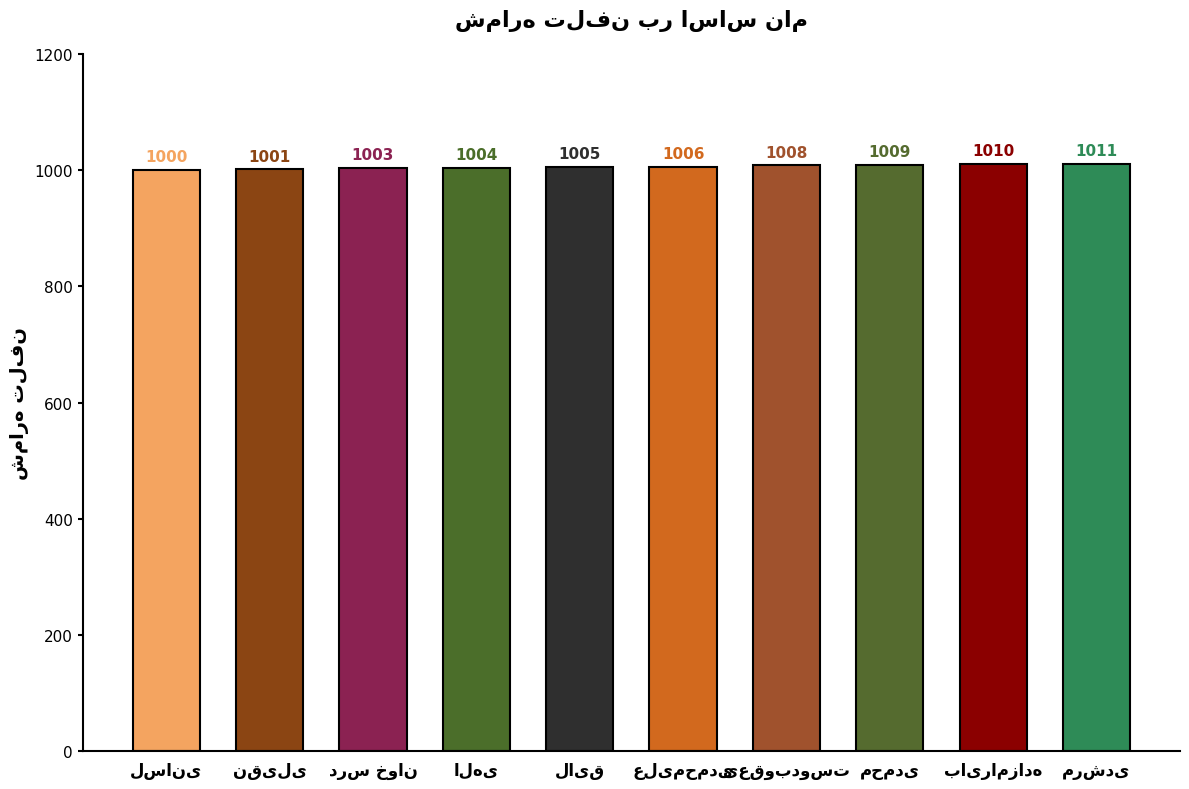

What is the greatest value displayed?

1011